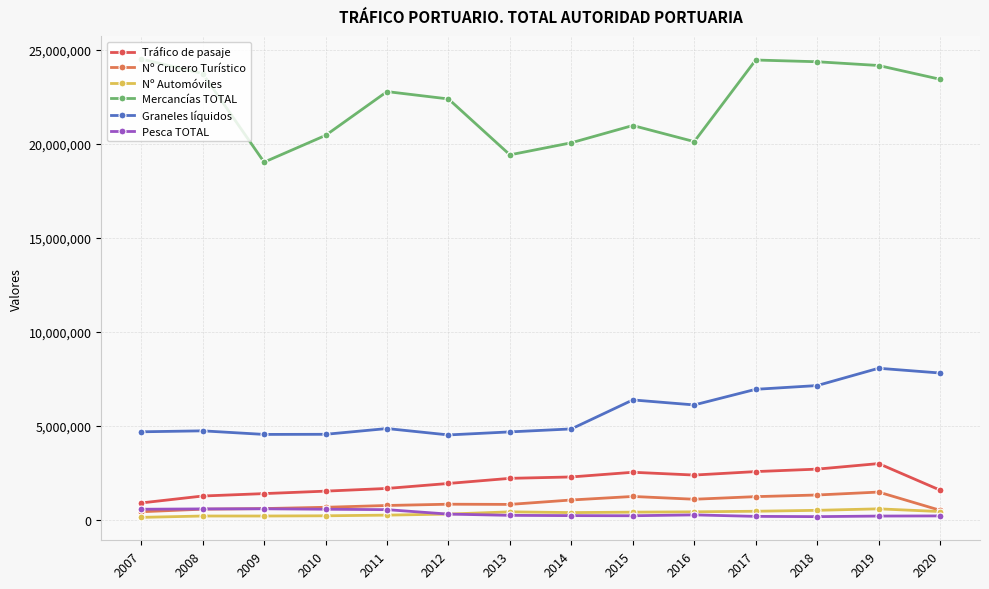

True or false: Nº Crucero Turístico and Nº Automóviles cross at least once.

False